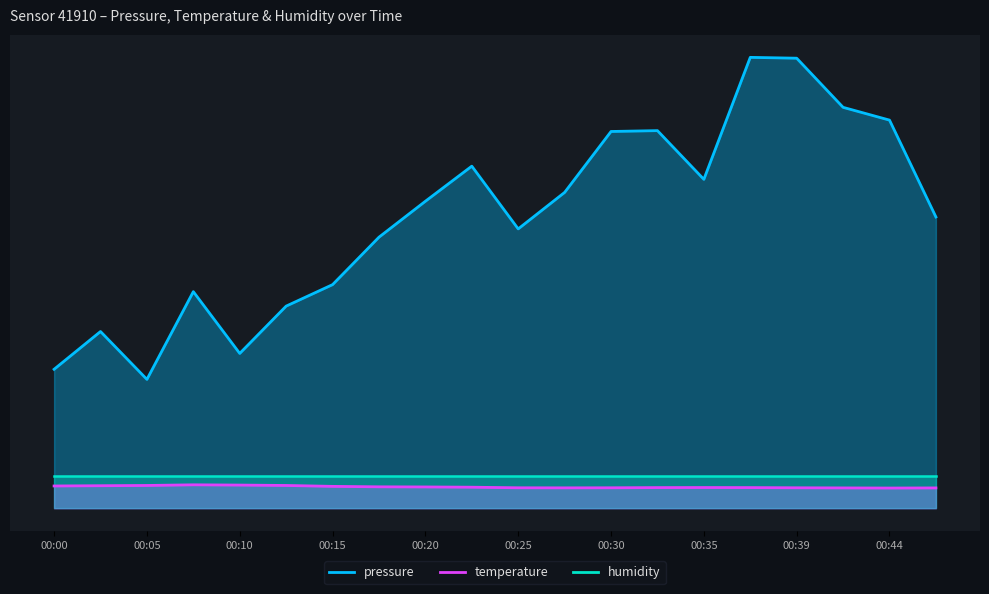

How many values in the temperature series exceed 32?

11